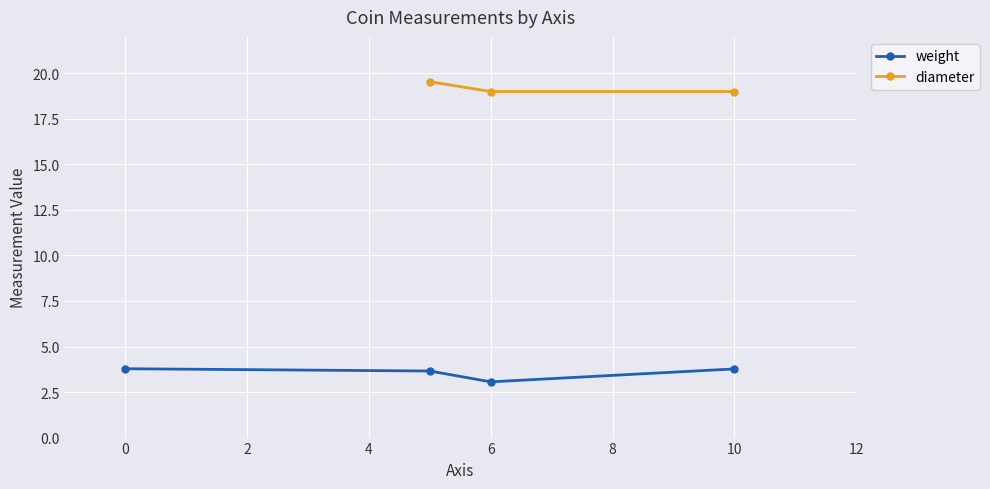

True or false: weight has a value of 3.1 at 6.

True